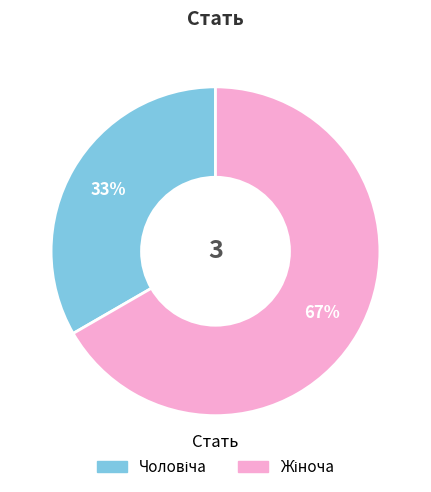

To the nearest percent, what is the average slice percentage?

50%